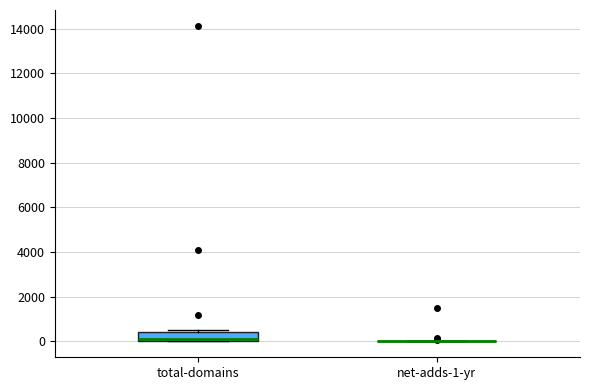

Reading left to right, read every box against the y-axis: the position of its median line, the range the box covers, and the ends of its whiskers. The values are not printed on the chart, so give them approximately, as read against the axis.

total-domains: median 200 (drawn on the box's lower edge), box 0 to 400, whiskers 0 to 600
net-adds-1-yr: box collapsed to a line at 0, whiskers 0 to 0